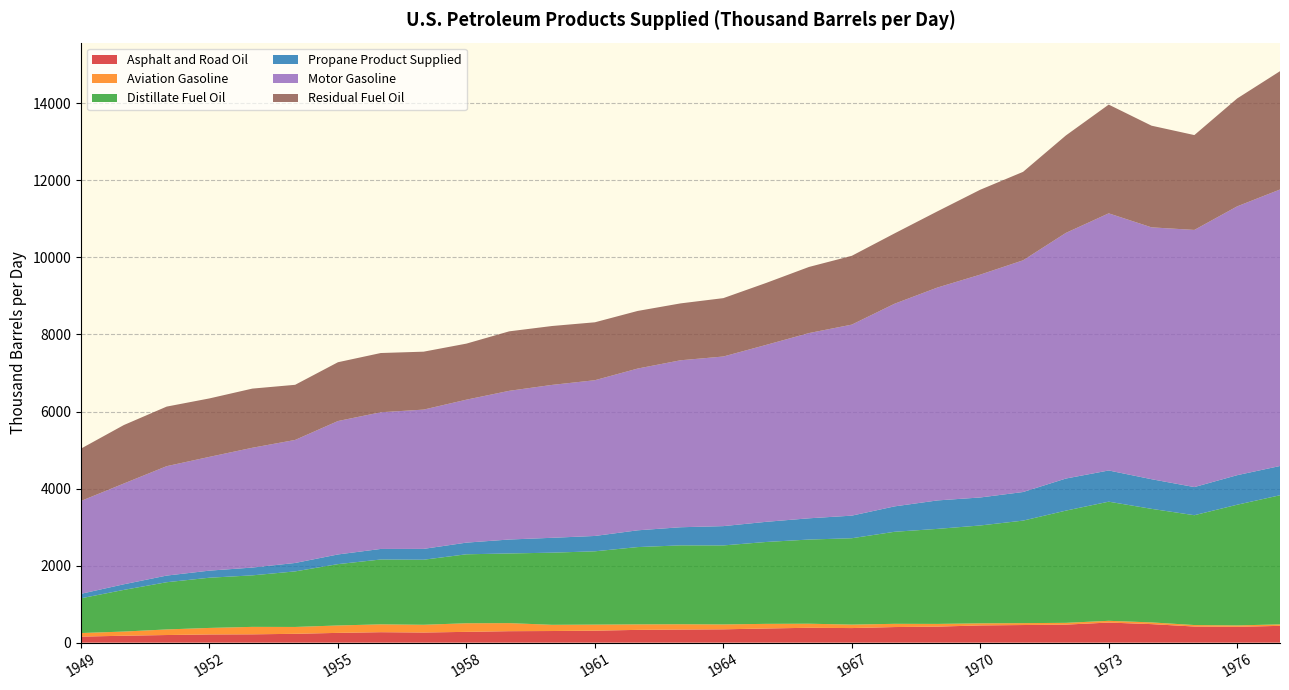

Reading left to right, list all the values displayed in this chart.

Asphalt and Road Oil: 156.7	179.7	198.0	213.0	215.9	229.6	253.8	271.7	263.3	280.3	297.7	302.1	311.1	331.7	340.5	346.2	367.6	386.3	378.7	405.0	416.6	446.9	457.6	468.1	521.7	481.1	418.7	411.0	436.1
Aviation Gasoline: 93.1	108.3	145.1	169.4	193.7	178.0	192.2	203.8	201.1	223.2	209.4	161.2	157.6	142.7	137.4	127.2	120.3	105.3	90.1	83.7	70.0	54.5	49.0	46.2	45.3	44.4	38.5	36.5	38.2
Distillate Fuel Oil: 902.1	1081.9	1225.4	1303.2	1337.2	1442.0	1592.1	1682.7	1687.9	1790.2	1808.2	1872.3	1902.3	2006.6	2047.3	2050.3	2125.5	2184.6	2241.5	2389.5	2466.5	2540.3	2661.1	2912.9	3092.4	2947.7	2850.9	3133.0	3351.6
Propane Product Supplied: 116.2	145.6	172.4	183.9	202.1	218.8	251.3	274.3	281.7	302.6	361.9	386.0	398.3	435.0	470.3	501.1	523.0	551.6	586.6	659.4	738.9	726.8	742.4	832.7	809.9	769.3	730.4	766.7	759.6
Motor Gasoline: 2410.2	2615.8	2840.0	2953.5	3109.8	3193.5	3463.2	3547.7	3615.2	3710.7	3859.9	3969.0	4042.9	4198.9	4334.1	4402.6	4592.6	4808.0	4958.3	5260.6	5526.0	5784.5	6014.4	6376.4	6674.4	6537.5	6674.6	6977.7	7176.8
Residual Fuel Oil: 1359.0	1517.2	1546.3	1516.8	1535.5	1431.0	1526.2	1537.7	1503.6	1455.0	1543.7	1528.5	1503.2	1495.4	1476.5	1515.2	1608.2	1716.2	1786.0	1825.8	1977.9	2203.5	2296.0	2529.1	2822.4	2638.9	2461.8	2801.0	3071.0